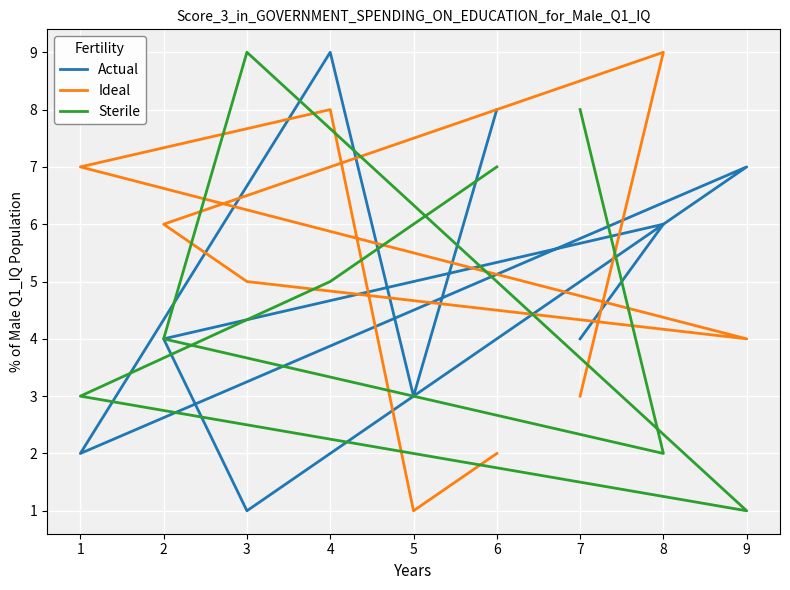

Count the Ideal values in the range 3 to 7.

5